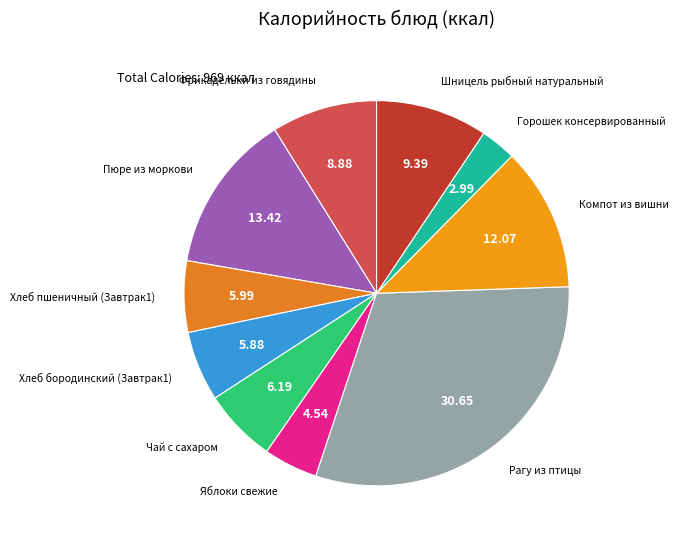

Which category has the biggest portion of the pie?

Рагу из птицы